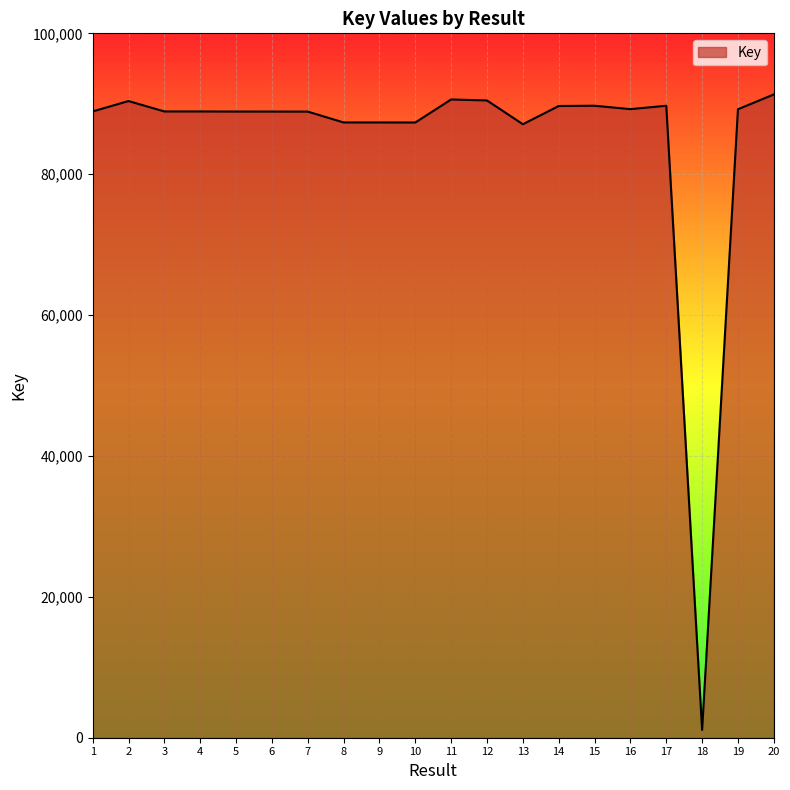

What is the ratio of the value at 14 to the value at 19?

1.0